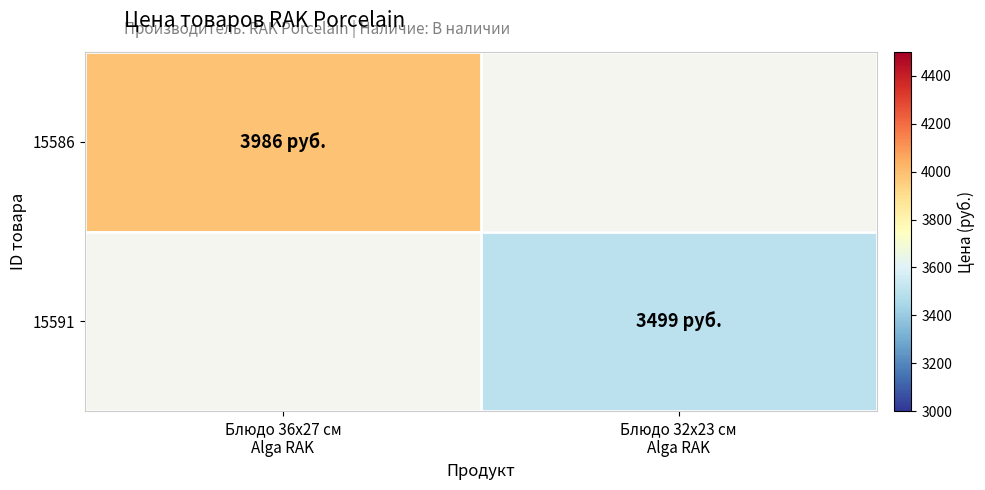

At how many categories does at least one series exceed 3590?

1